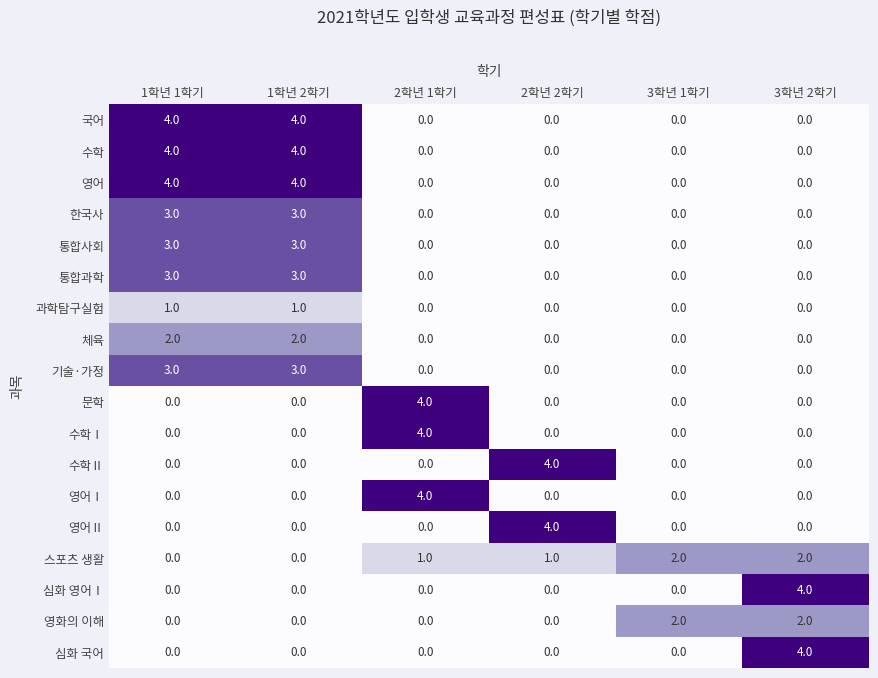

What is the difference between the highest and lowest values at 2학년 1학기?

4